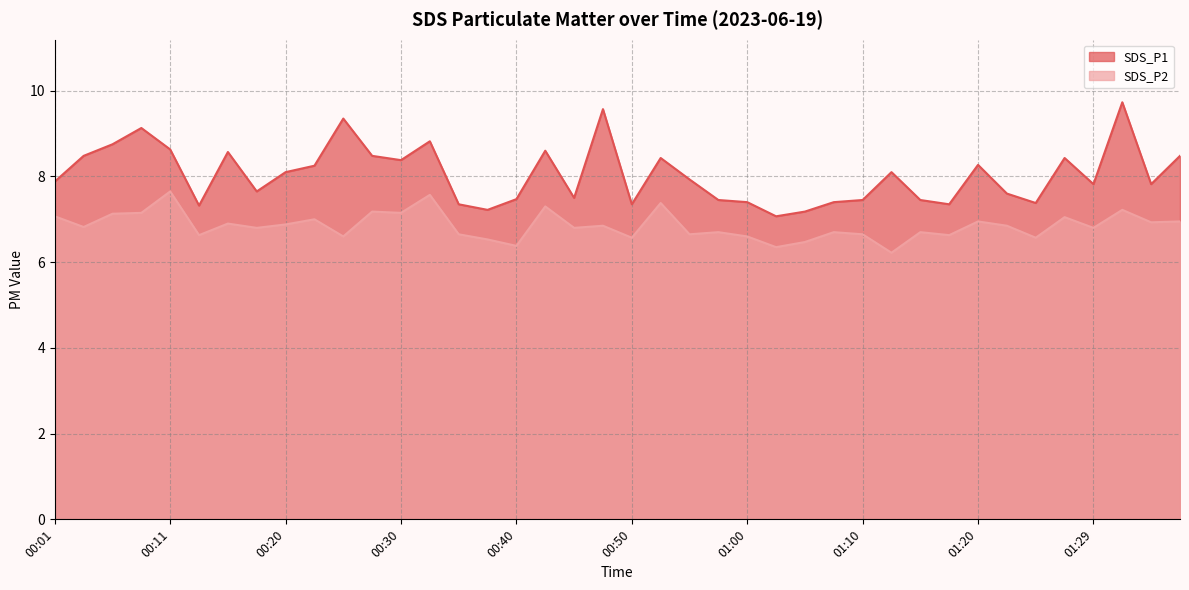

Read the SDS_P1 value at 01:04.

7.2